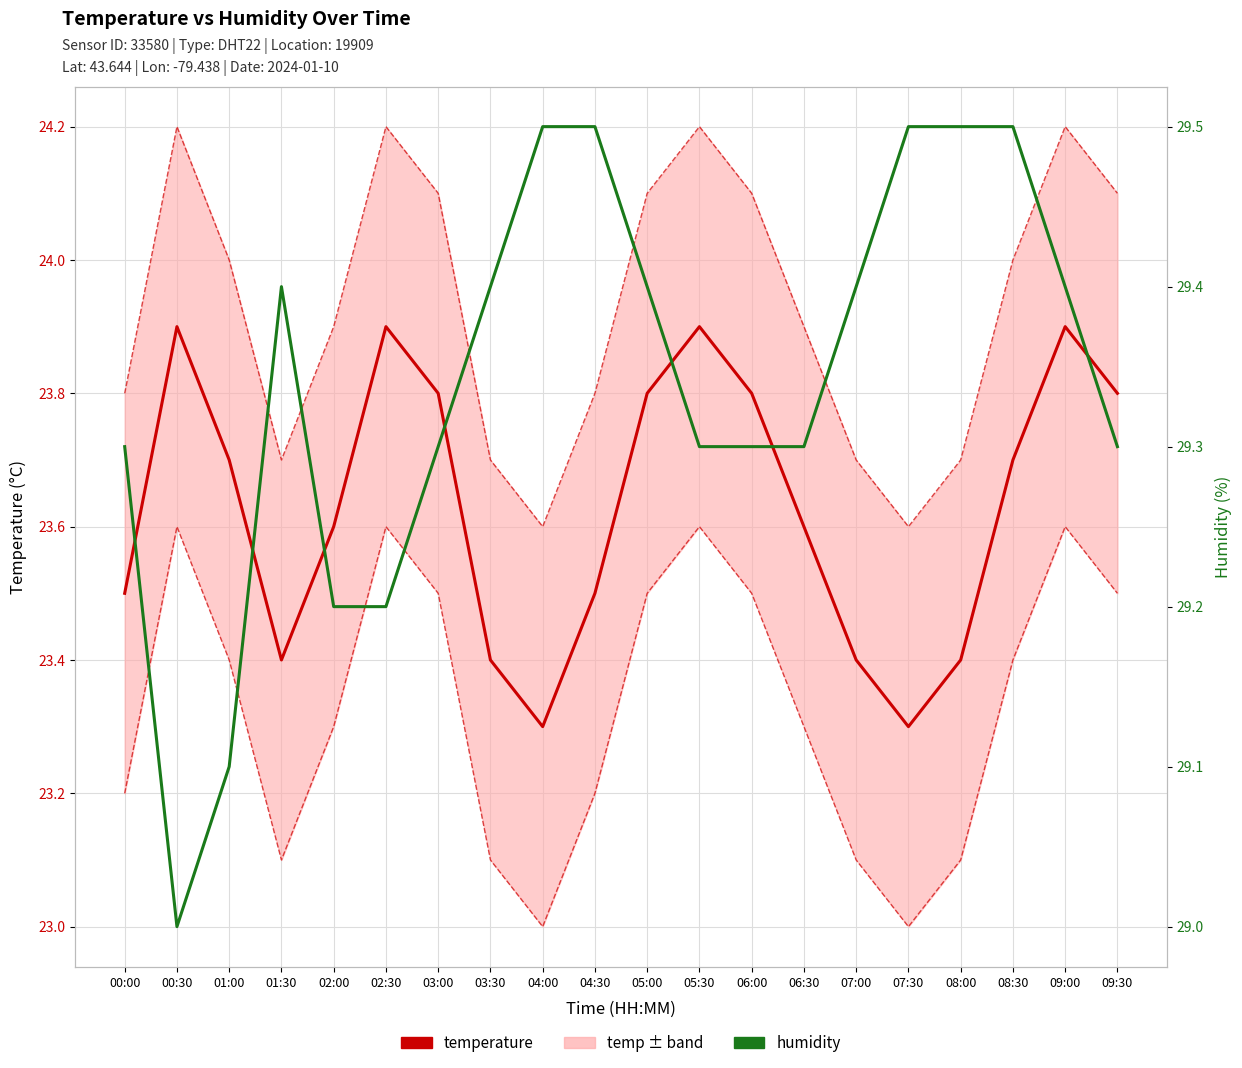

Which category has the lowest value across all series?

04:00